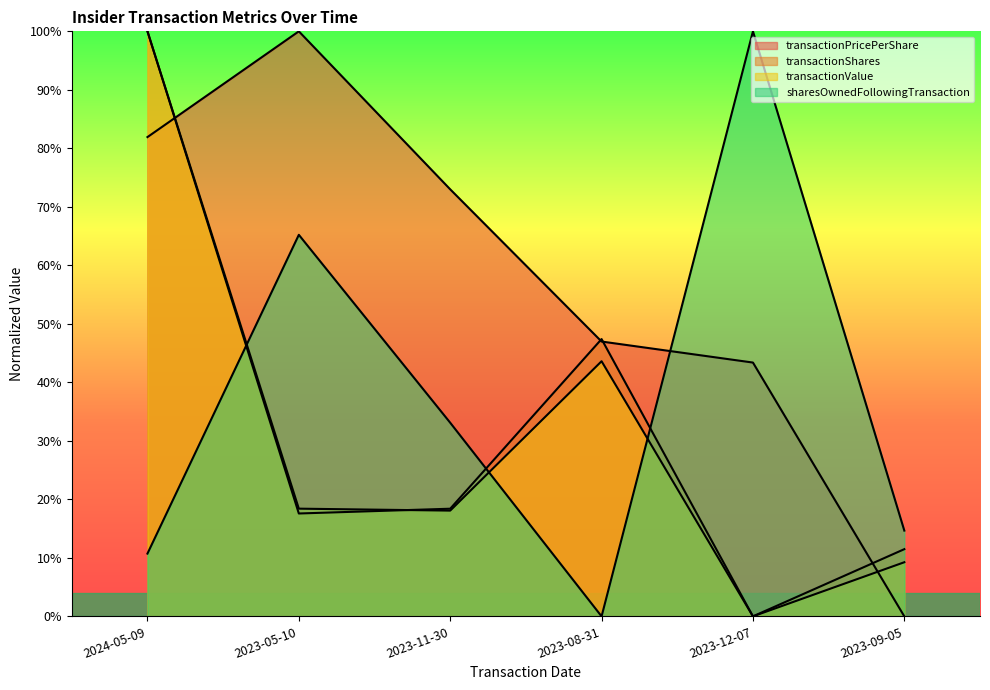

How many lines are shown in the chart?

4